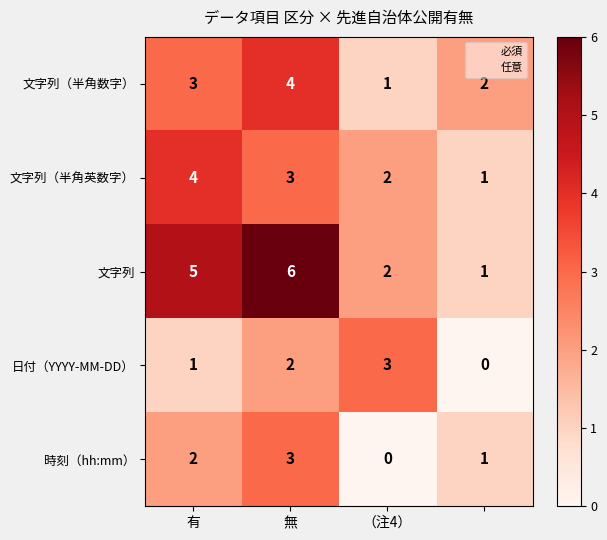

Which series has the largest total across all categories?

文字列